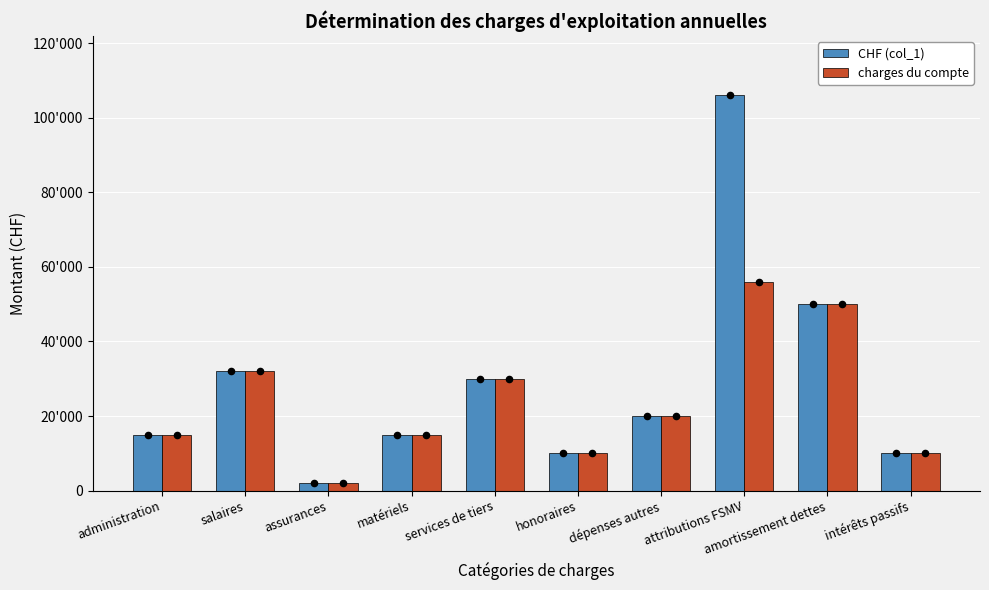

Which series has the largest total across all categories?

CHF (col_1)